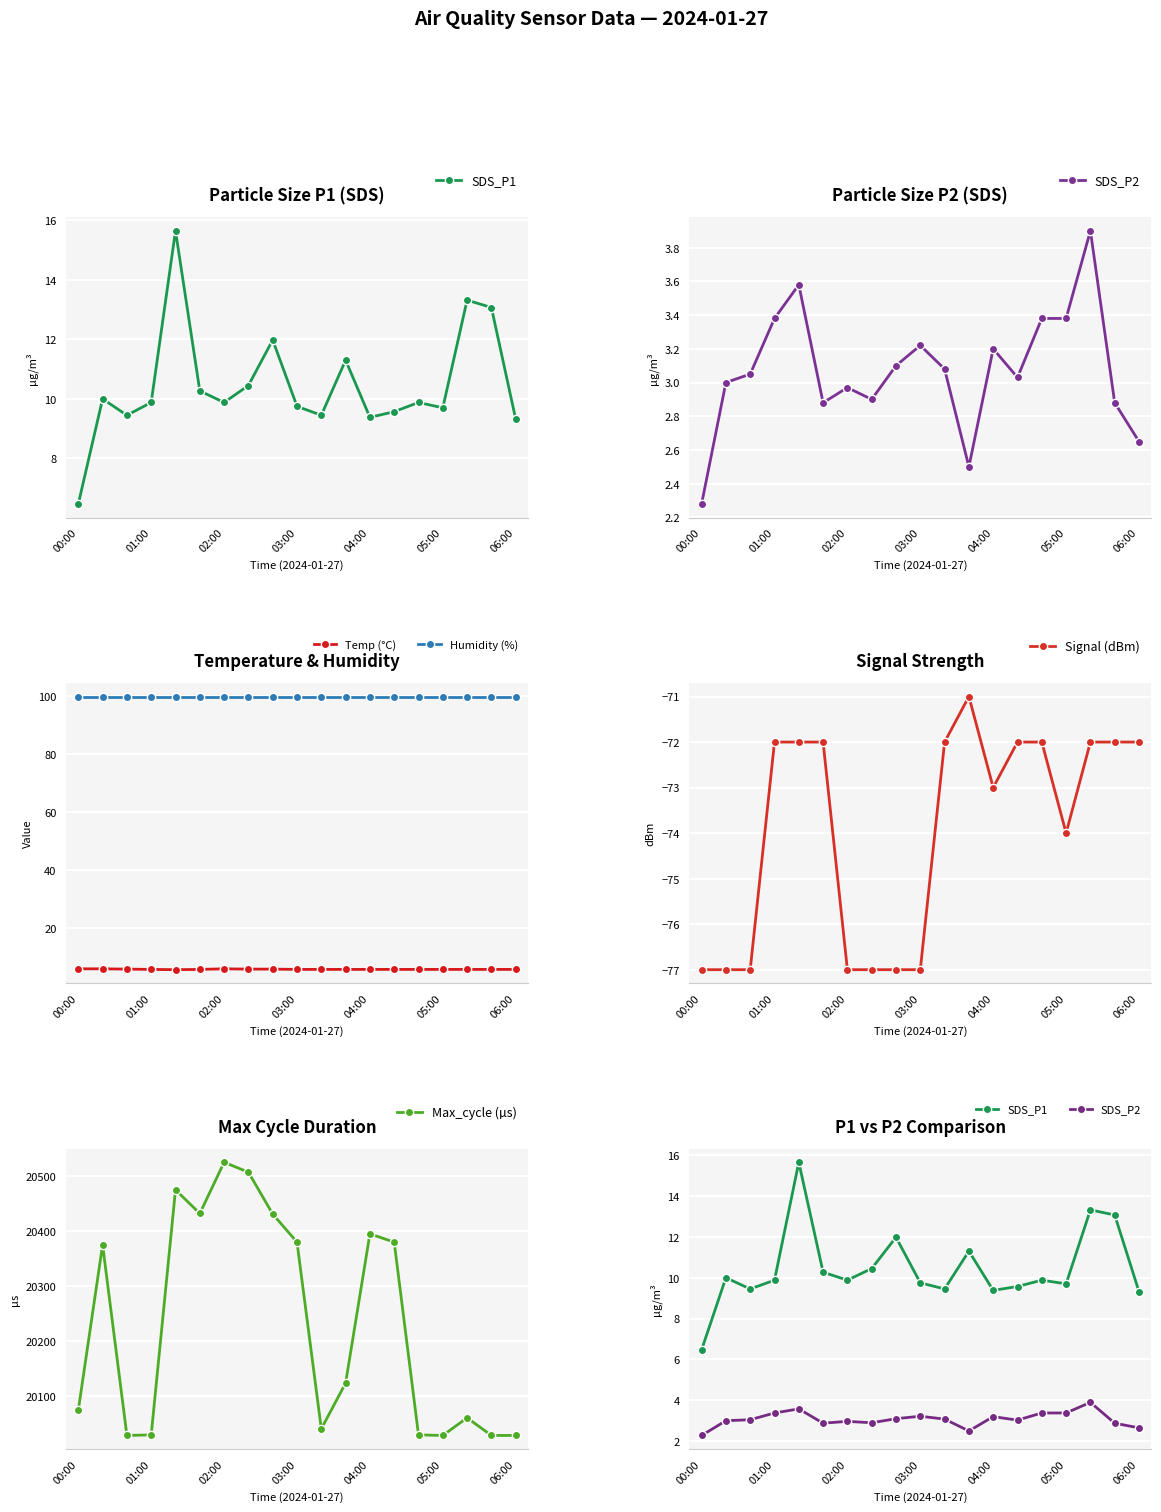

Rank the series by their maximum value, from highest to lowest.

Max_cycle (µs), Humidity (%), SDS_P1, Temp (°C), SDS_P2, Signal (dBm)